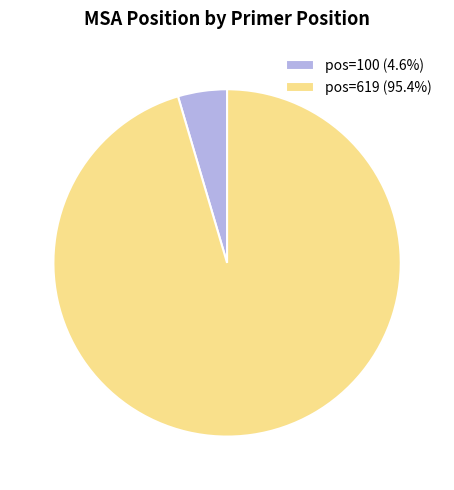

Do pos=100 (4.6%) and pos=619 (95.4%) together represent more than half of the pie?

Yes